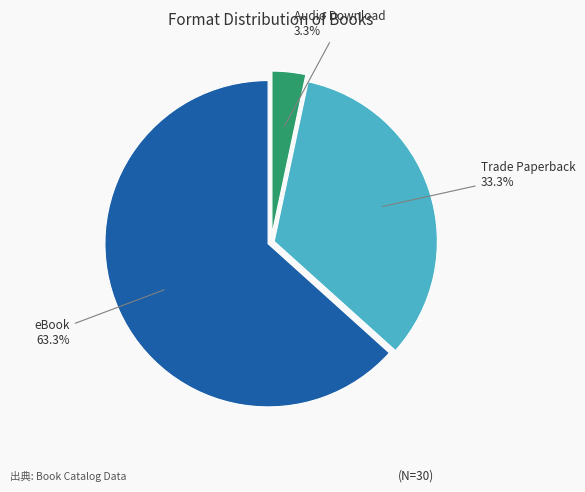

What portion of the pie excludes Audio Download?

96.7%